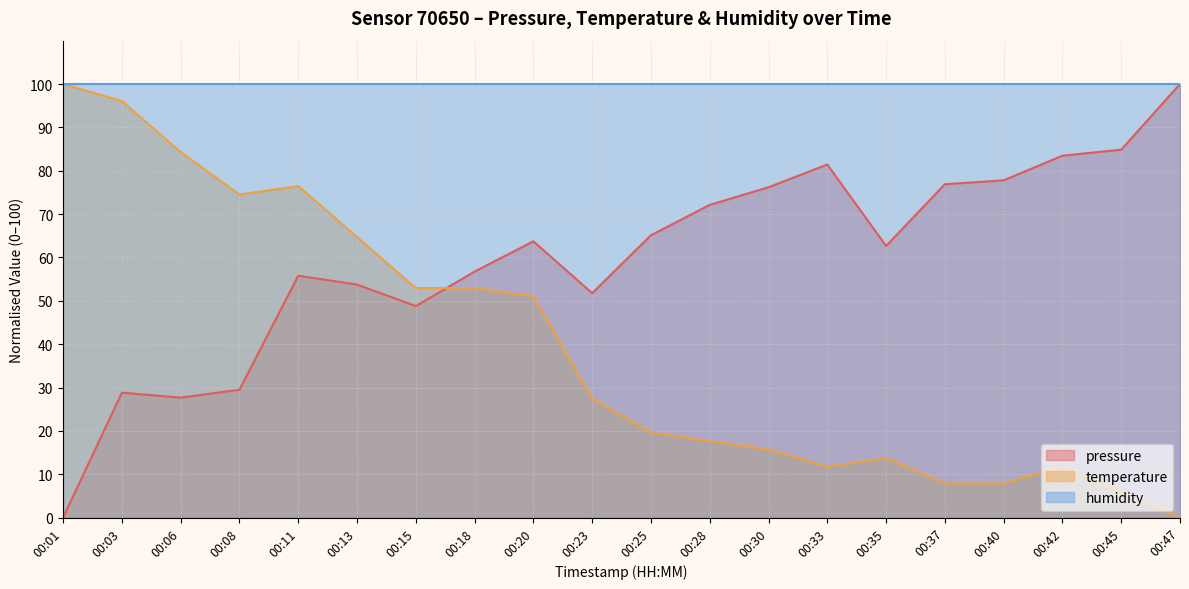

Count the number of data series in this chart.

3